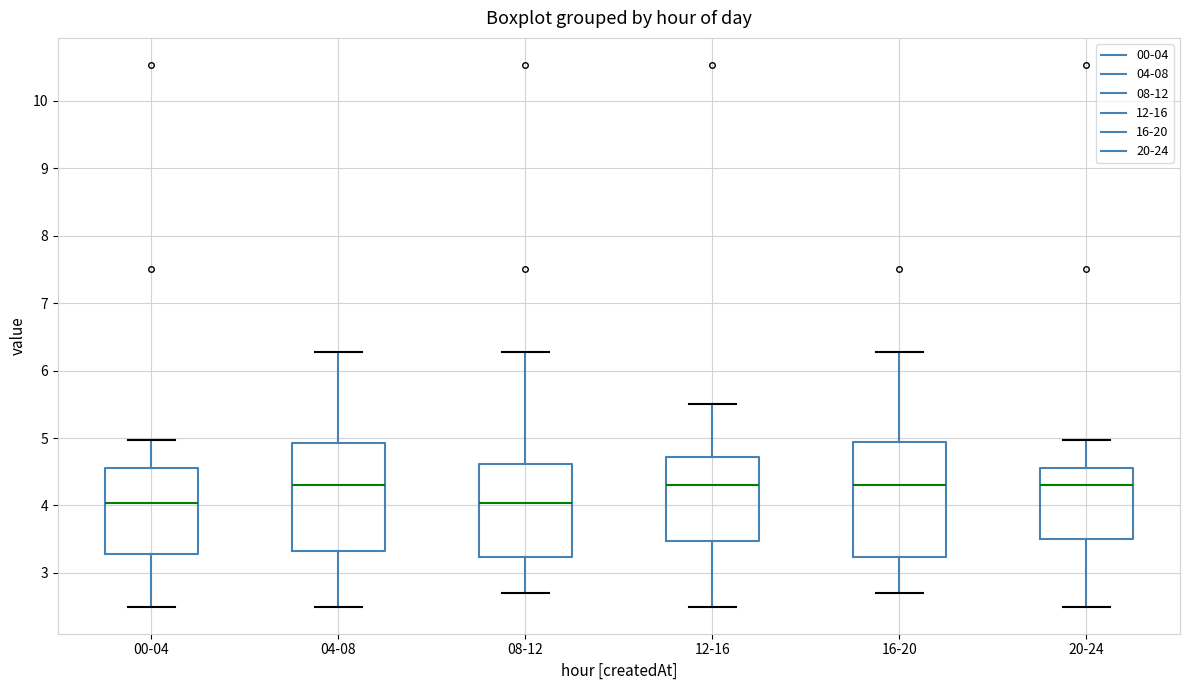

Where does the median line of the box for 20-24 sit on the y-axis? The values are not printed on the chart, so give them approximately, as read against the axis.

4.3